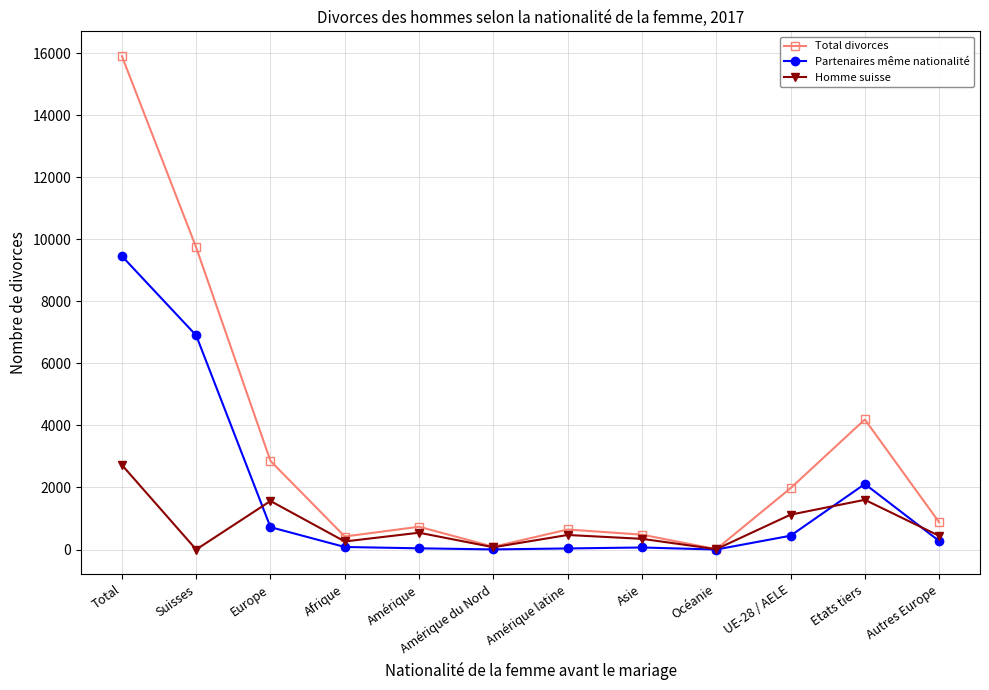

Where does the Partenaires même nationalité series first go above 276?

Total